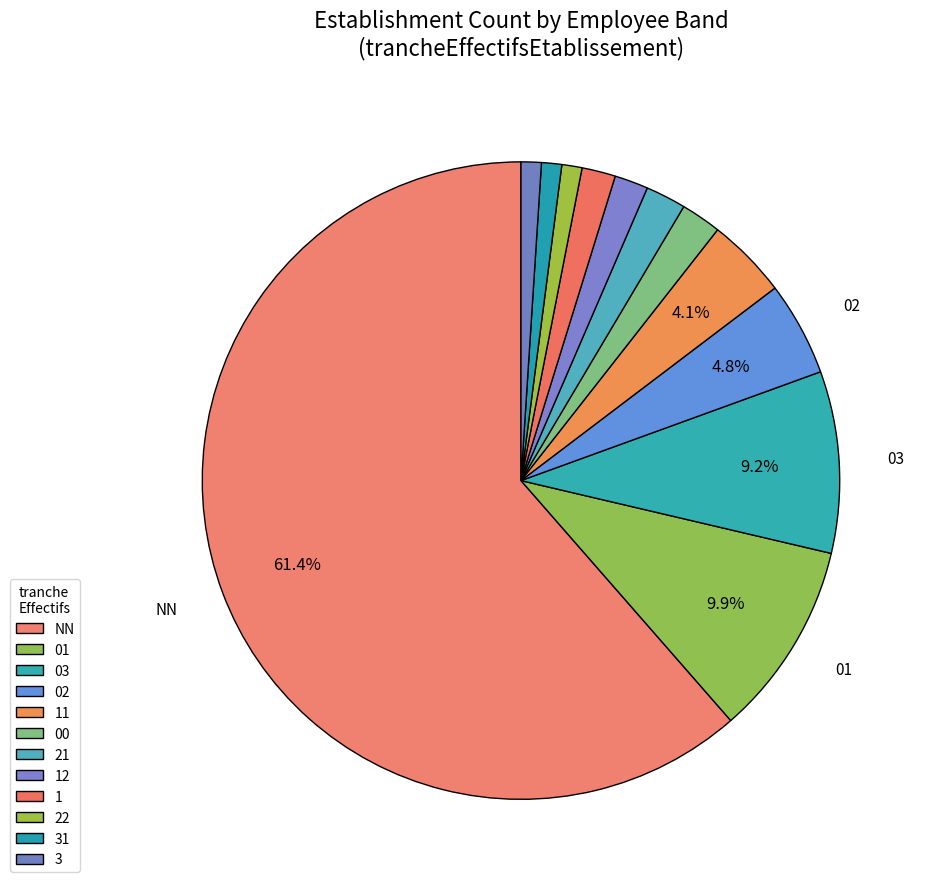

Which has a higher value, 21 or 22?

21